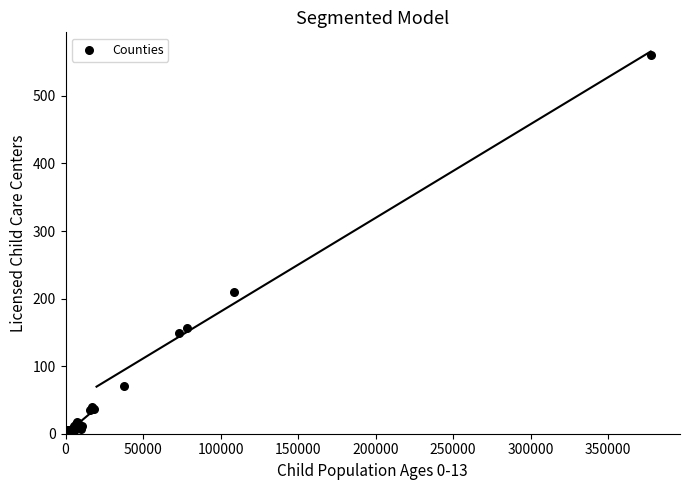

What Y value in the scatter plot is closest to 280?

209